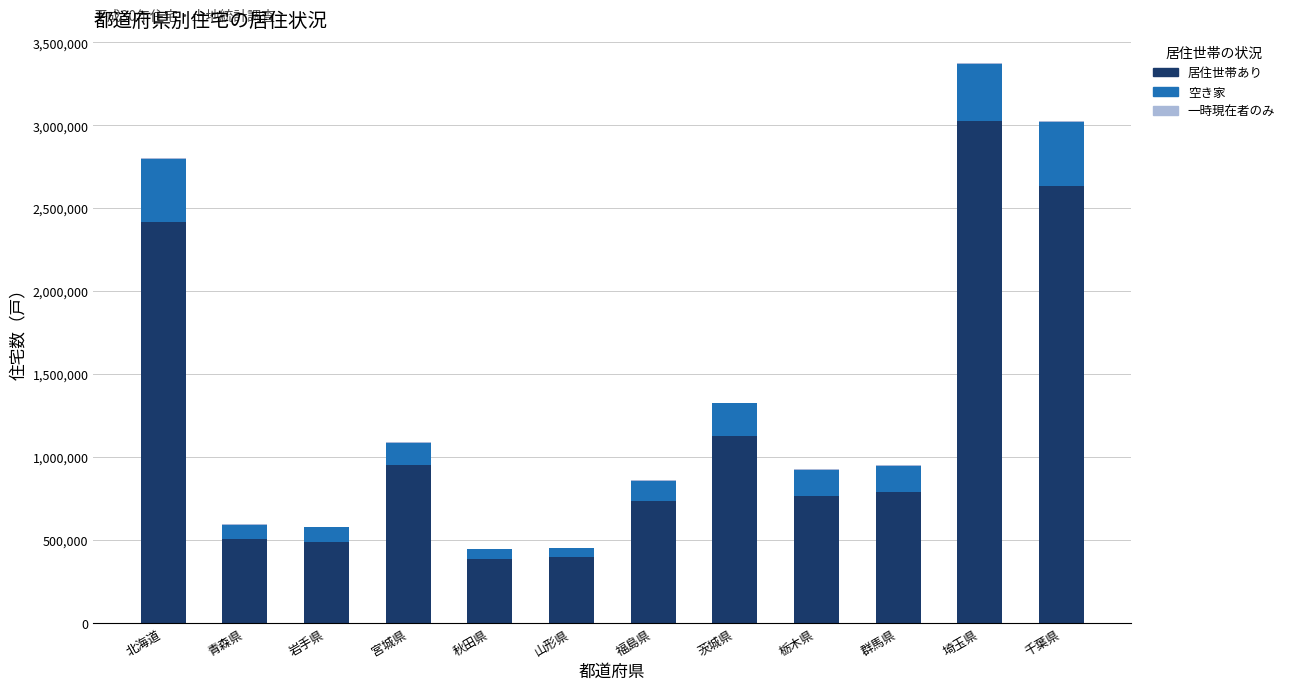

At which label does 居住世帯あり reach its peak?

埼玉県